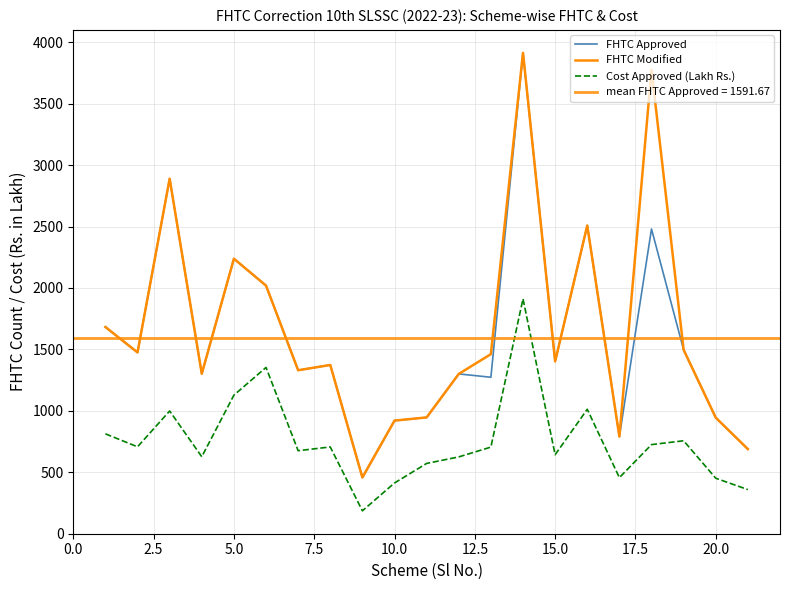

How many data points in Cost Approved (Lakh Rs.) are less than 704?

10